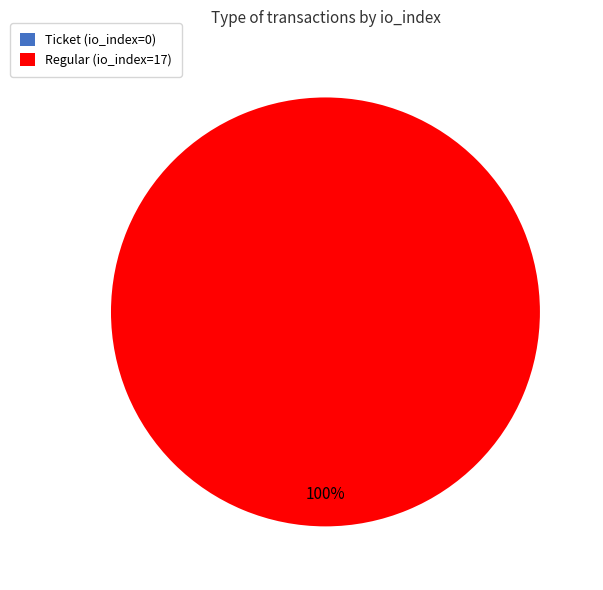

How many segments does this pie chart have?

2